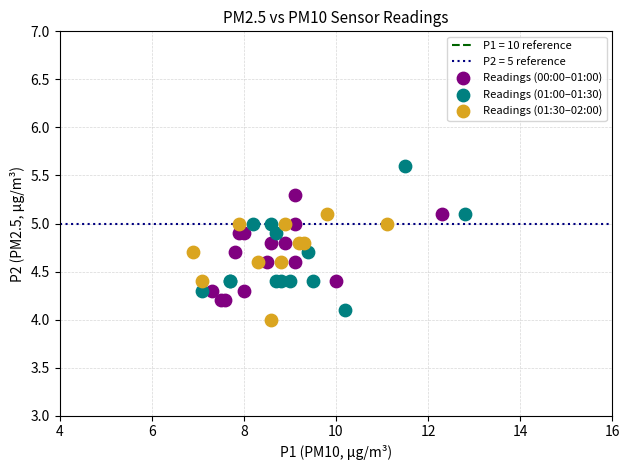

Which series reaches the minimum Y coordinate?

Readings (01:30–02:00)